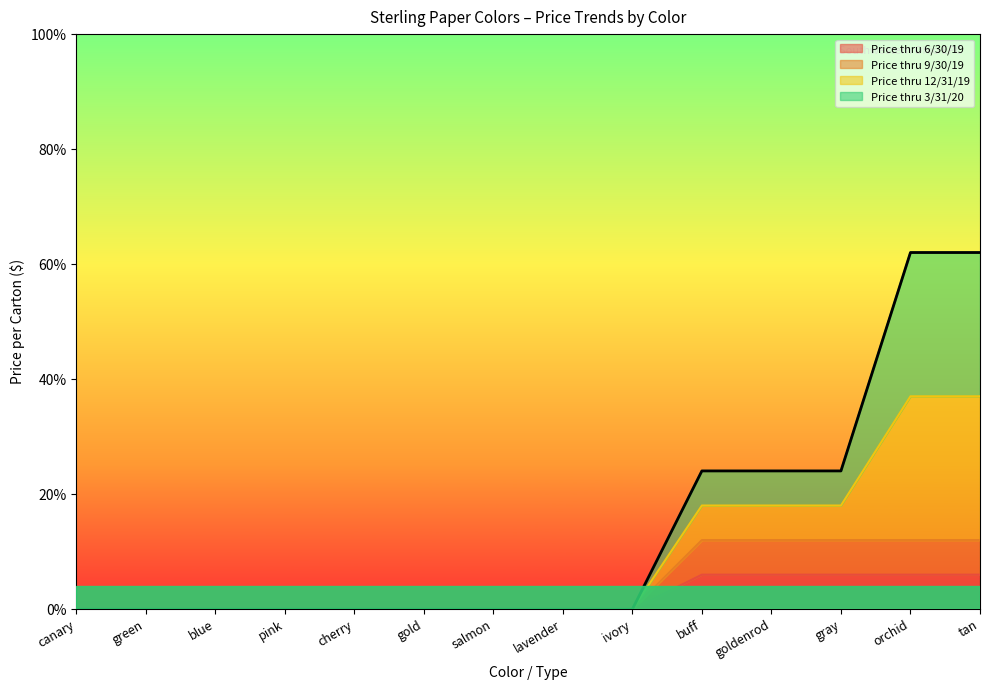

What position from the left is tan?

14